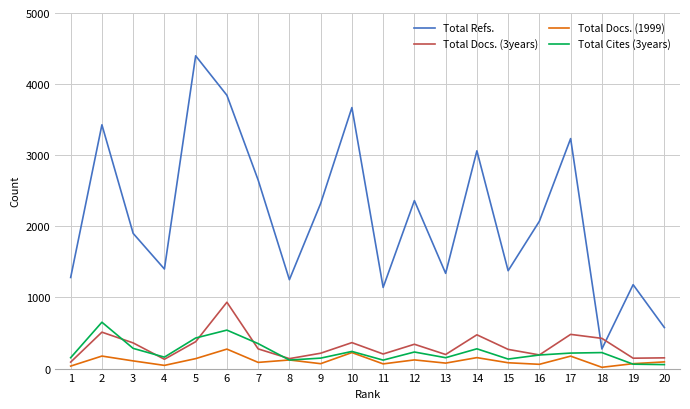

Which series has the largest range (max minus min)?

Total Refs.